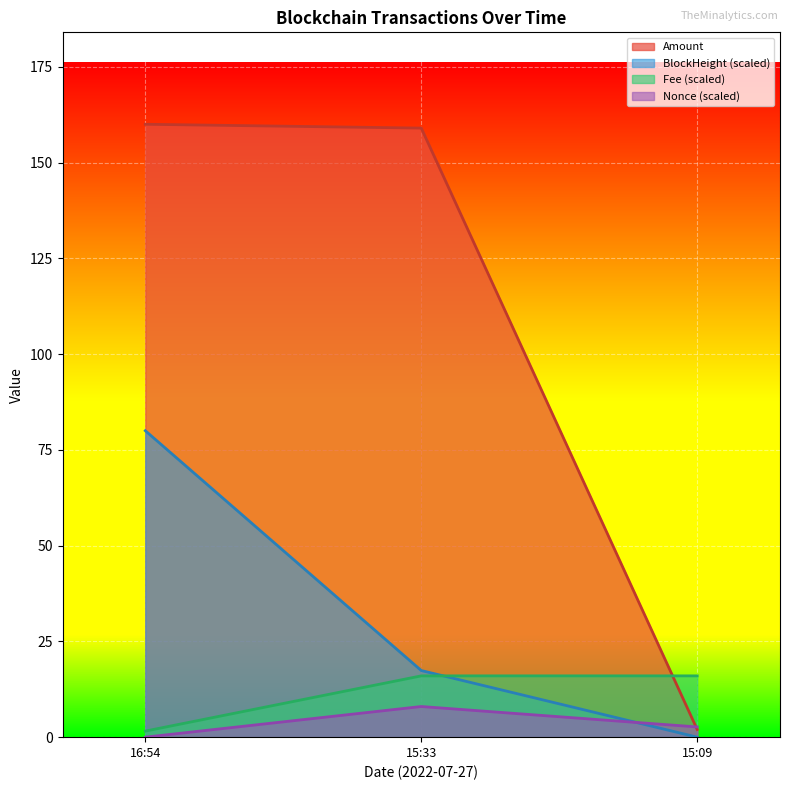

What is the highest value of the Nonce (scaled) series?

8.0